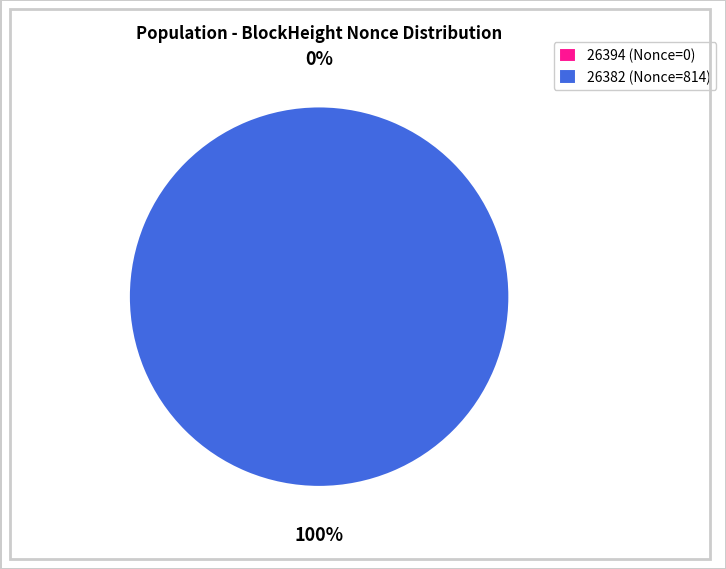

How many slices are in this pie chart?

2